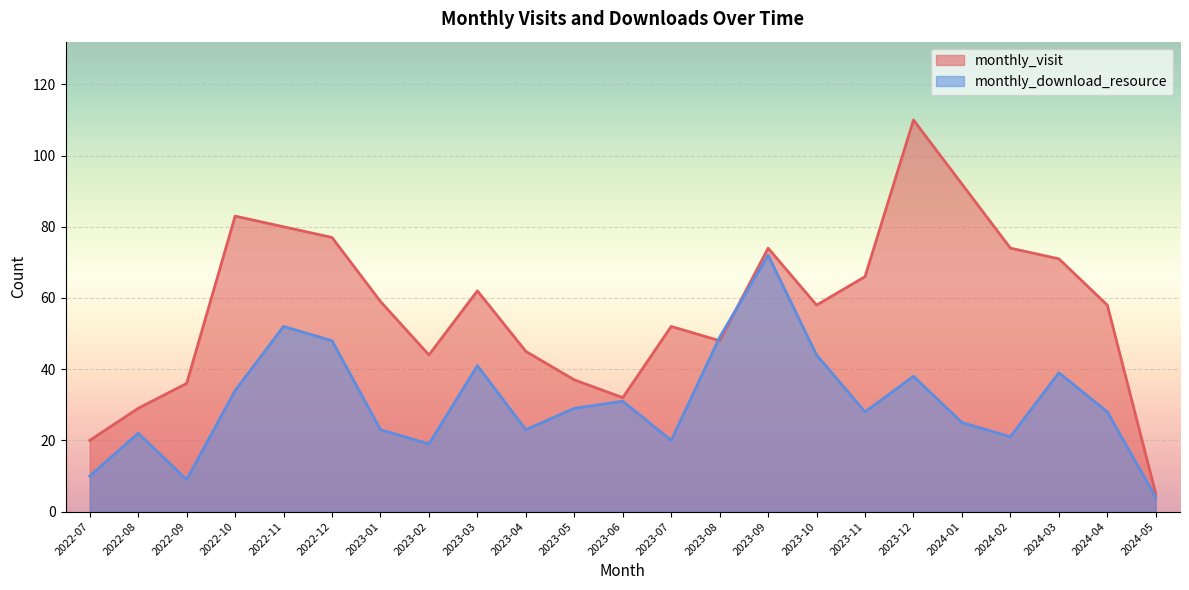

At which label does monthly_download_resource first exceed 28?

2022-10